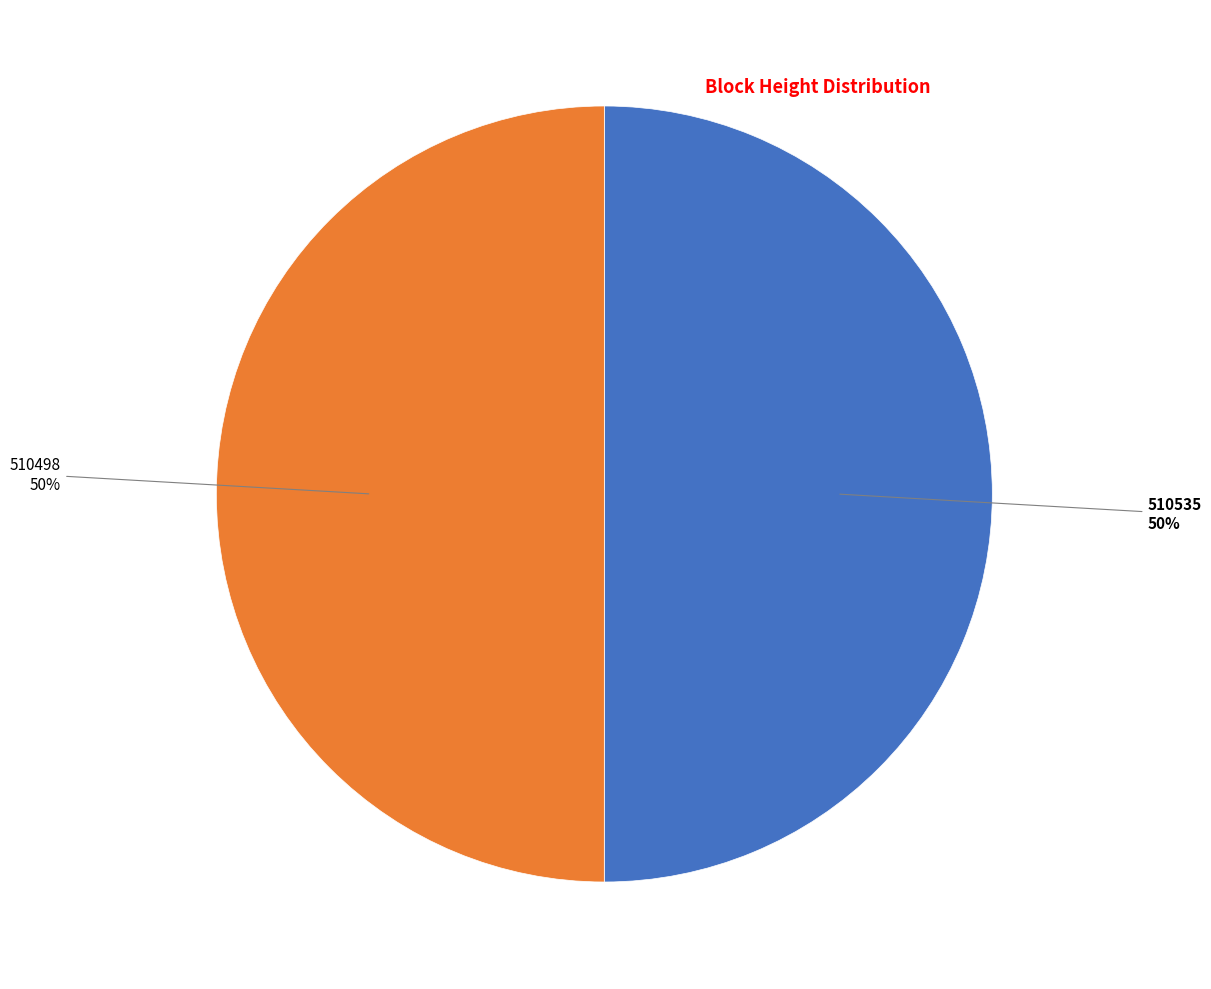

To the nearest percent, what portion does 510535 represent?

50%